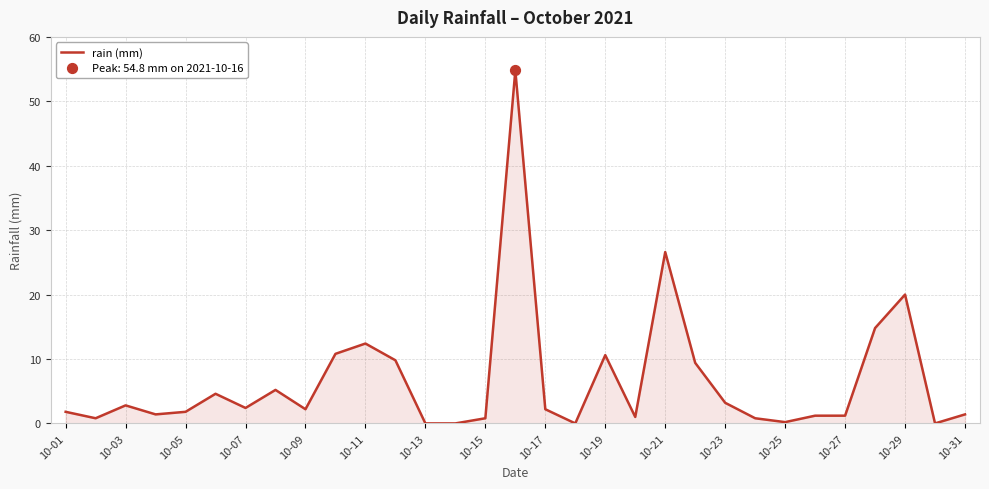

What is the maximum value shown in the chart?

54.8